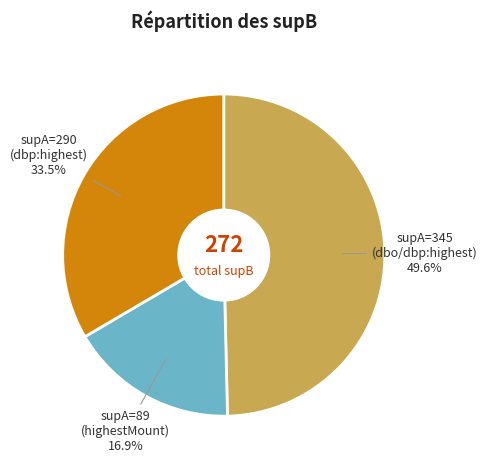

Rank the categories by value from lowest to highest.

supA=89 (highestMount), supA=290 (dbp:highest), supA=345 (dbo/dbp:highest)